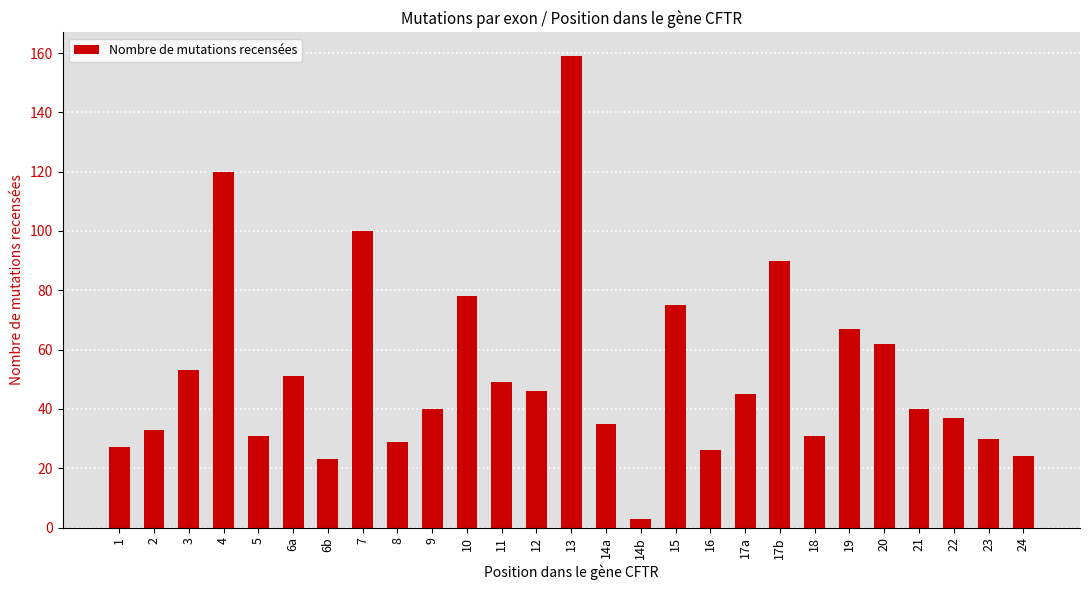

The value at 11 is 49. True or false?

True